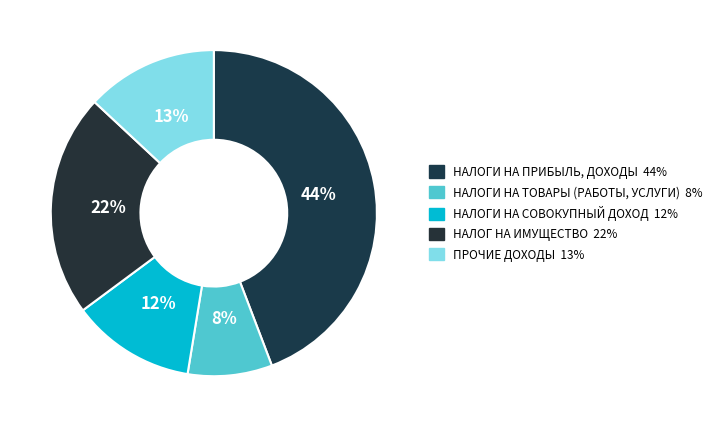

True or false: НАЛОГ НА ИМУЩЕСТВО accounts for 22% of the total.

True